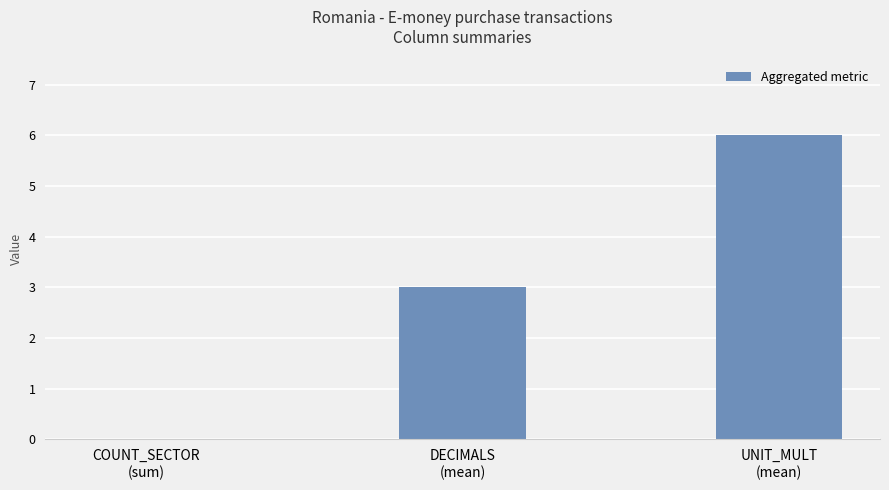

What is the greatest value displayed?

6